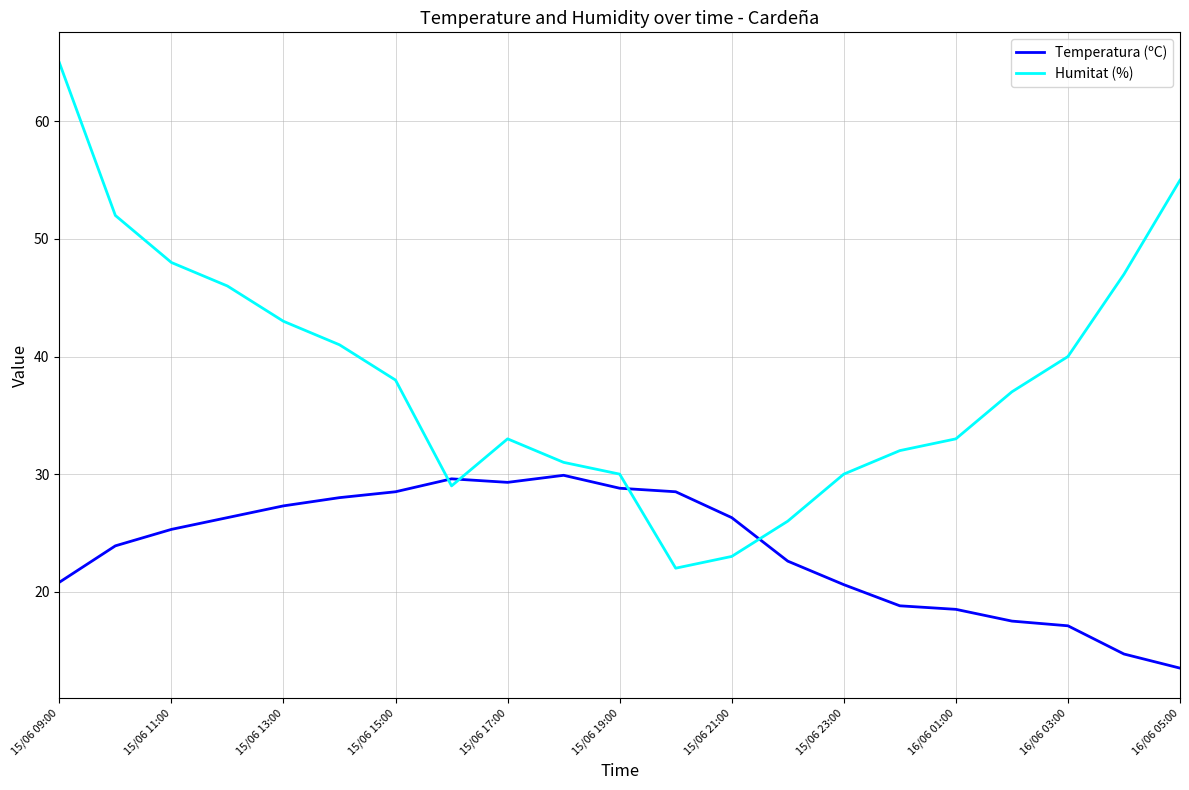

Which series has the largest range (max minus min)?

Humitat (%)